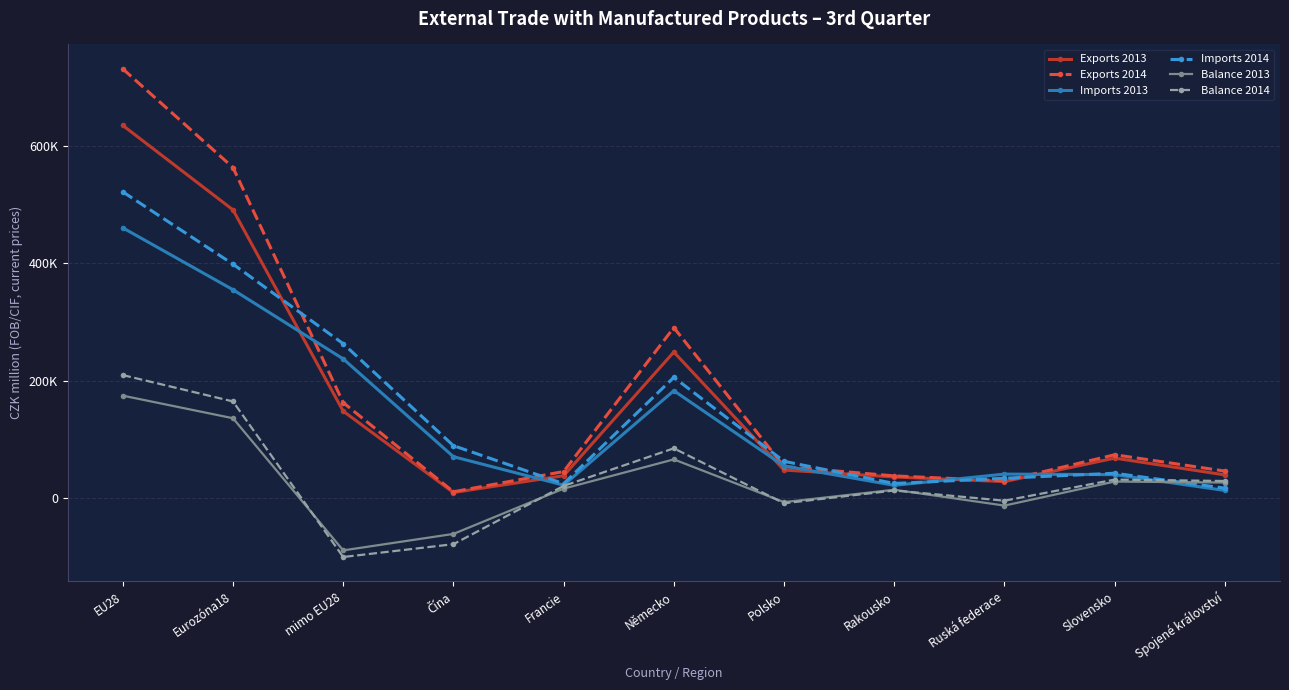

At which label is Imports 2014 closest to 269141?

mimo EU28